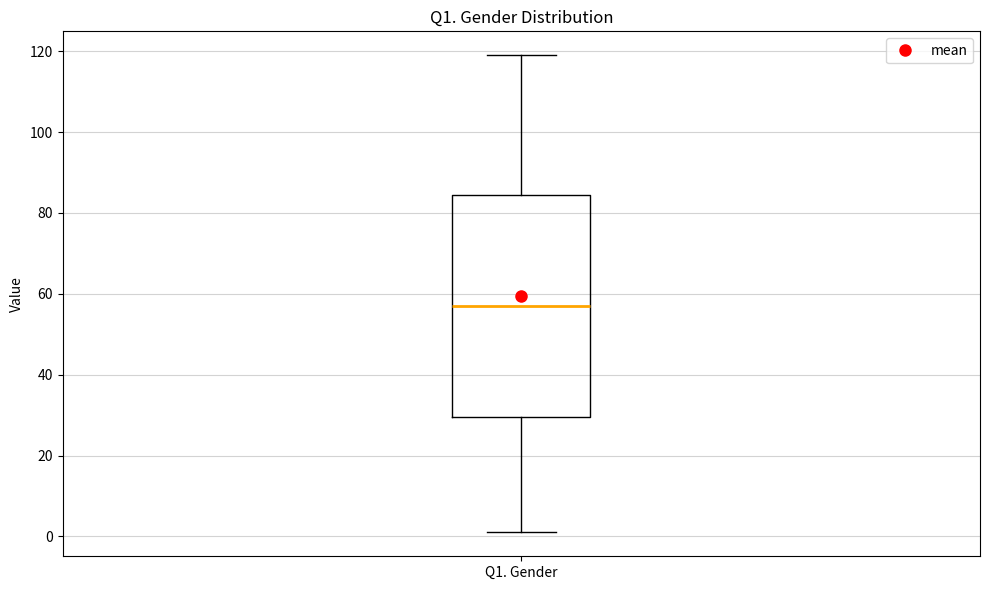

Read this box plot against the y-axis: the position of the median line, the range covered by the box, and the ends of both whiskers. The values are not printed on the chart, so give them approximately, as read against the axis.

median 58, box 30 to 84, whiskers 2 to 120